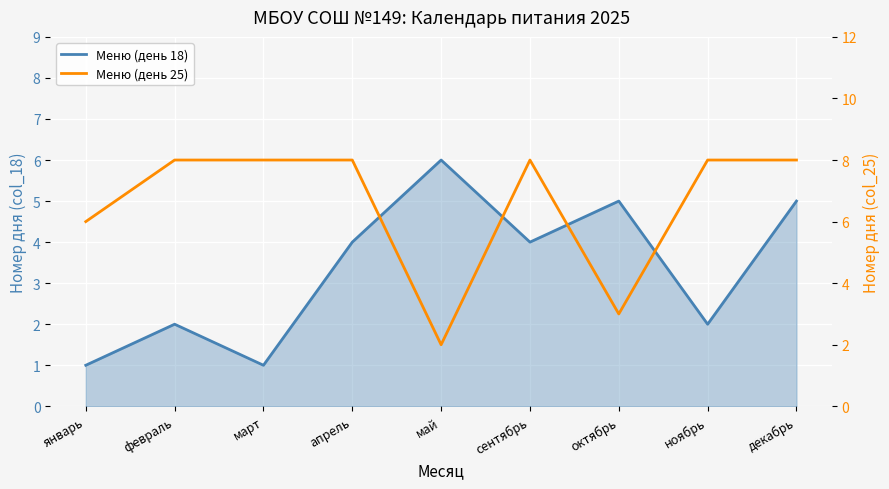

What position from the right is май?

5